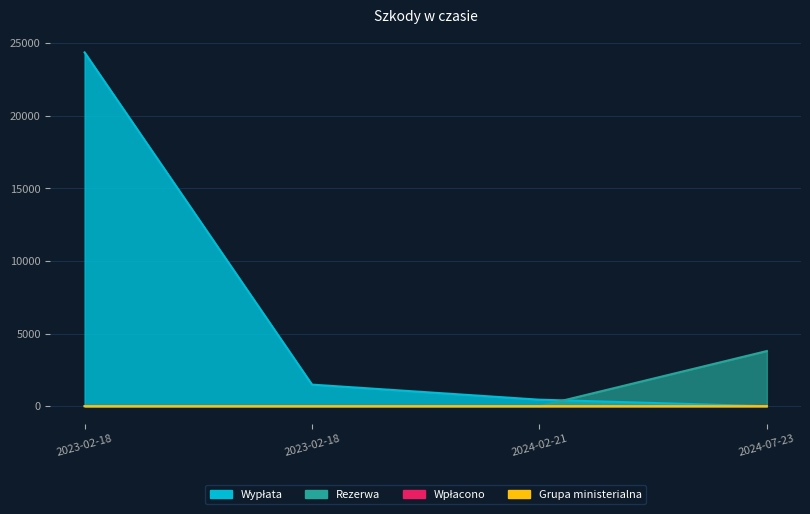

Is the value of Wypłata at 2024-07-23 greater than the value of Grupa ministerialna at 2024-02-21?

No